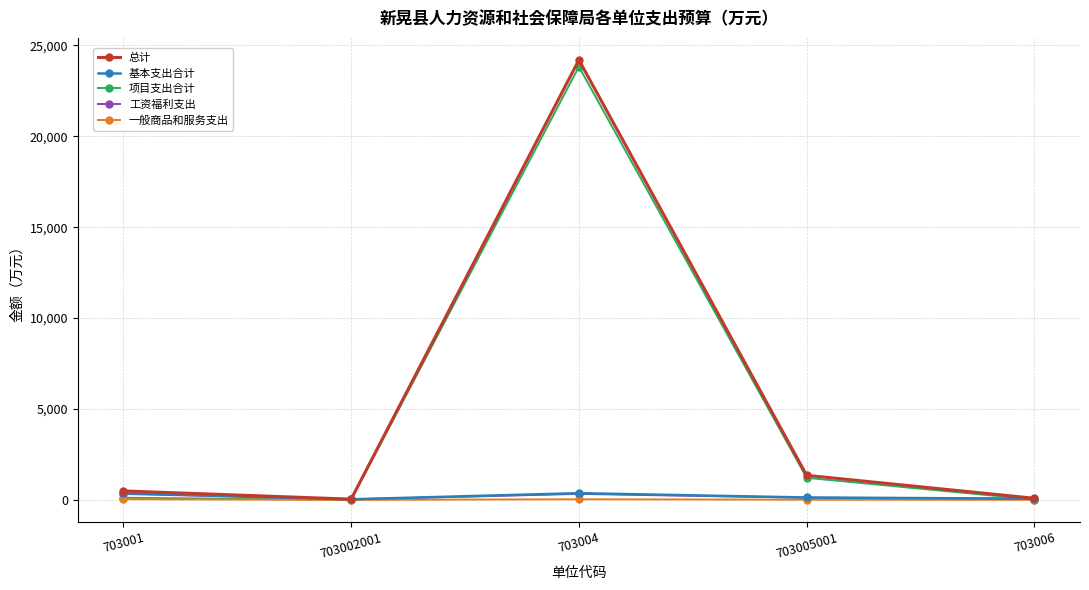

Is the value of 总计 at 703005001 greater than the value of 项目支出合计 at 703004?

No